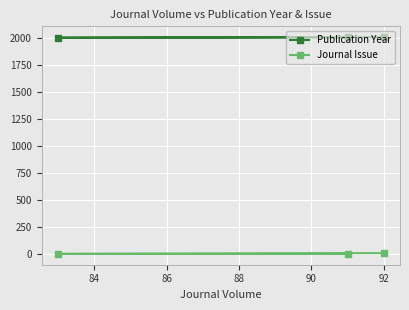

The Journal Issue series shows 18 at 82. True or false?

False